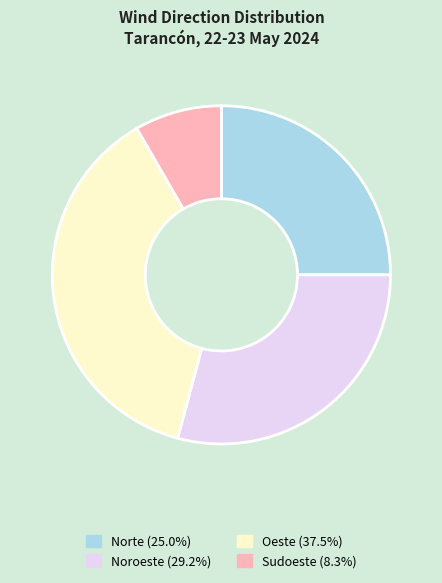

Rank the categories by value from highest to lowest.

Oeste, Noroeste, Norte, Sudoeste